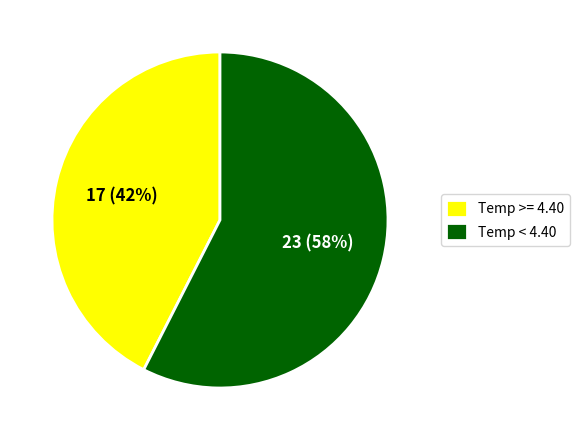

The Temp >= 4.40 slice represents 30% of the pie. True or false?

False